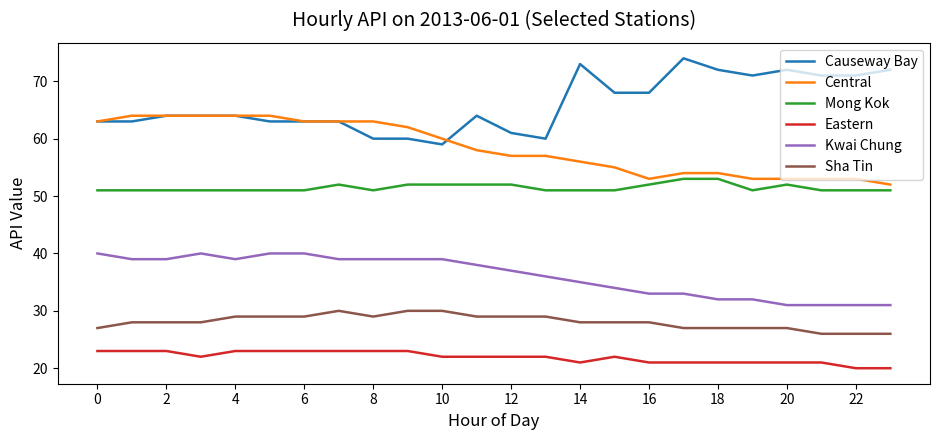

Reading left to right, transcribe all the data shown in this chart.

Causeway Bay: 63	63	64	64	64	63	63	63	60	60	59	64	61	60	73	68	68	74	72	71	72	71	71	72
Central: 63	64	64	64	64	64	63	63	63	62	60	58	57	57	56	55	53	54	54	53	53	53	53	52
Mong Kok: 51	51	51	51	51	51	51	52	51	52	52	52	52	51	51	51	52	53	53	51	52	51	51	51
Eastern: 23	23	23	22	23	23	23	23	23	23	22	22	22	22	21	22	21	21	21	21	21	21	20	20
Kwai Chung: 40	39	39	40	39	40	40	39	39	39	39	38	37	36	35	34	33	33	32	32	31	31	31	31
Sha Tin: 27	28	28	28	29	29	29	30	29	30	30	29	29	29	28	28	28	27	27	27	27	26	26	26